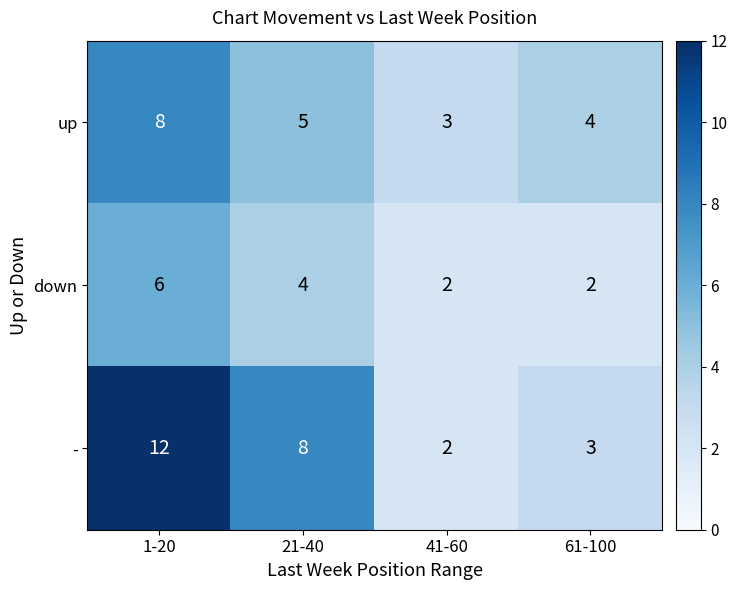

What is the difference between the highest and lowest values at 21-40?

4